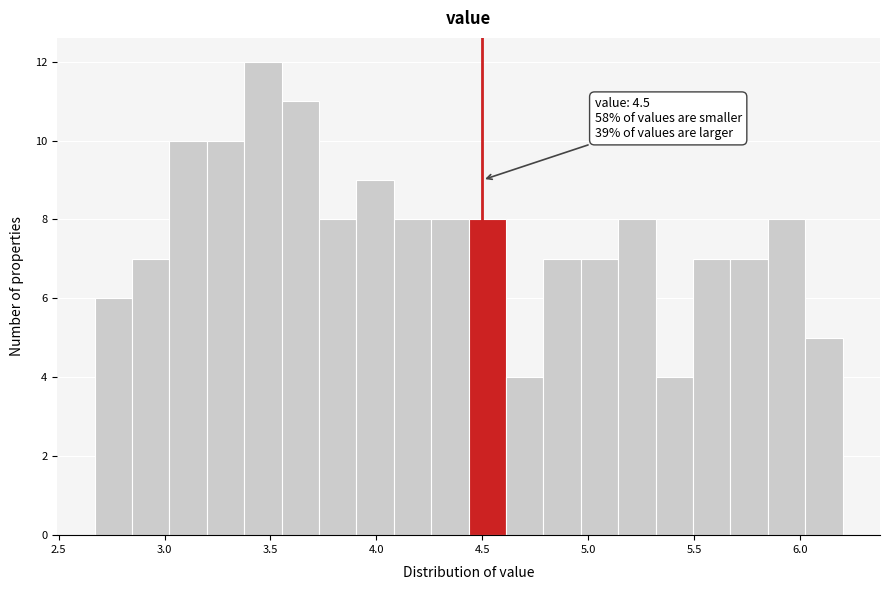

Around what value on the x-axis is the tallest bar? Give the approximate position of its centre, as read against the axis.

3.45